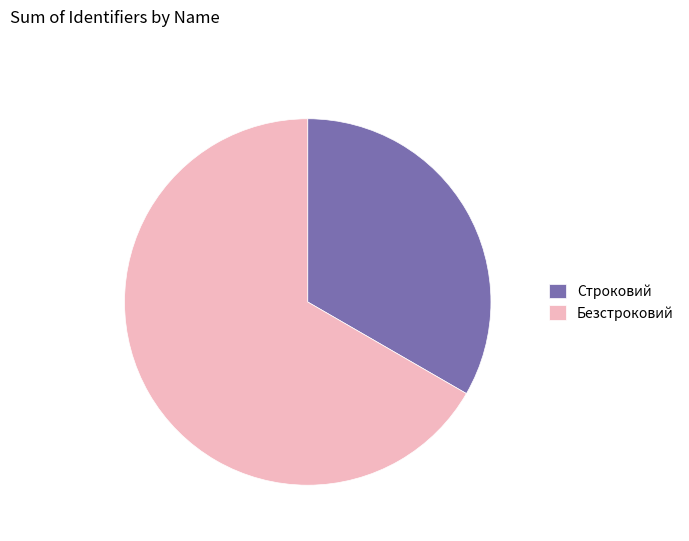

True or false: Строковий accounts for 33% of the total.

True